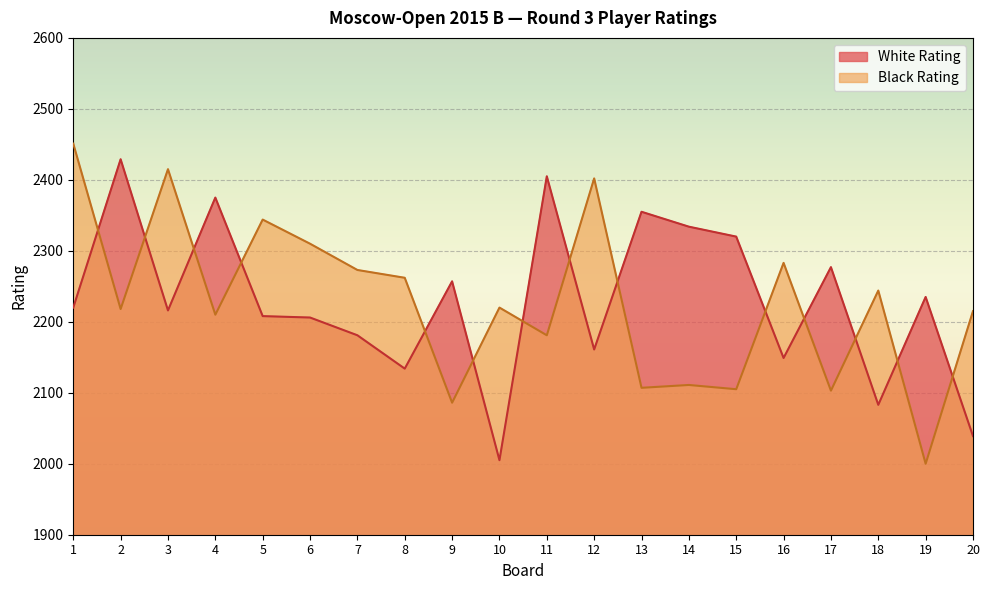

Where is the first local minimum for White Rating?

3